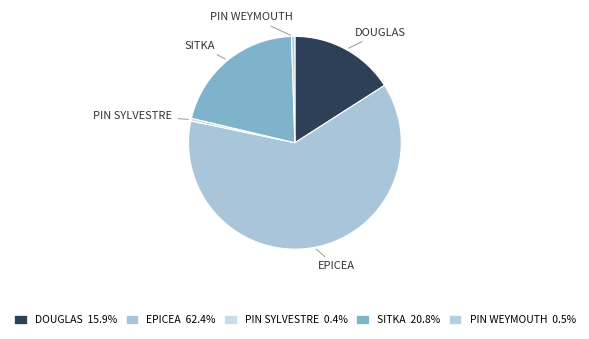

How many segments does this pie chart have?

5